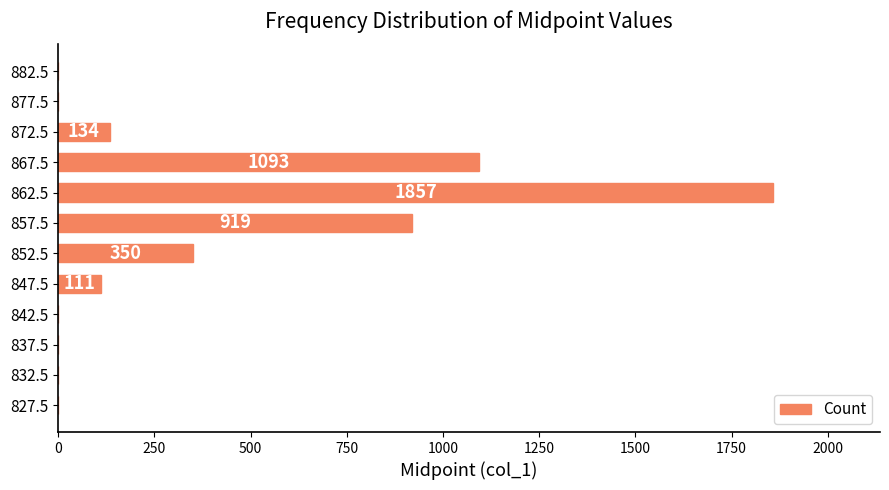

The chart shows a value of 121 at 852.5. True or false?

False